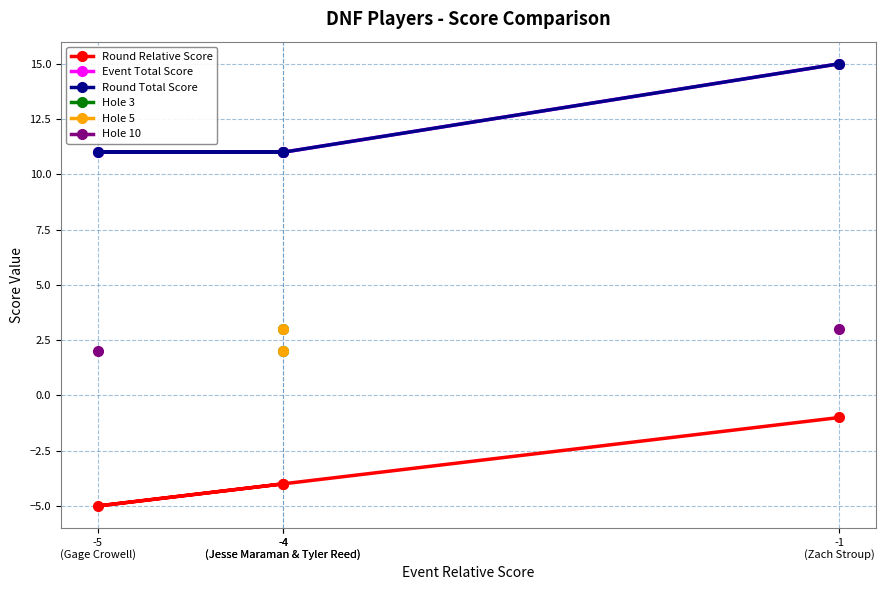

True or false: Event Total Score and Round Total Score cross at least once.

False